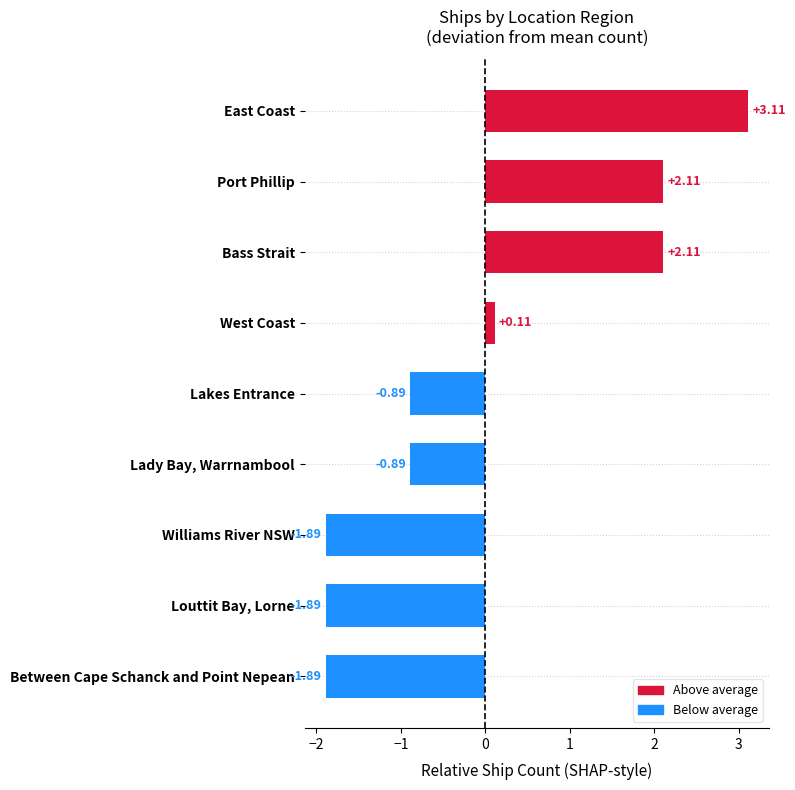

Which label corresponds to the largest value in the chart?

East Coast